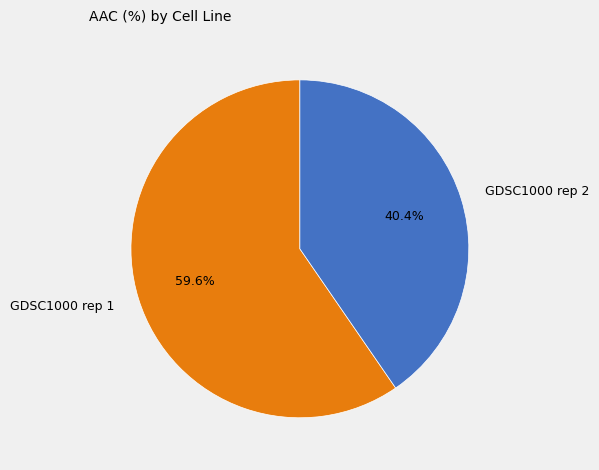

How many segments does this pie chart have?

2